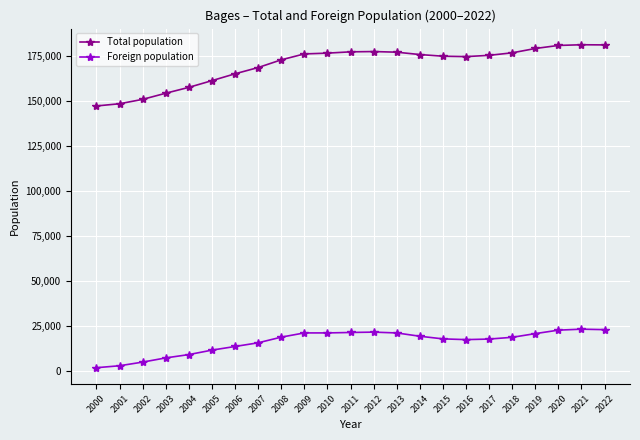

True or false: Total population and Foreign population intersect in this chart.

False